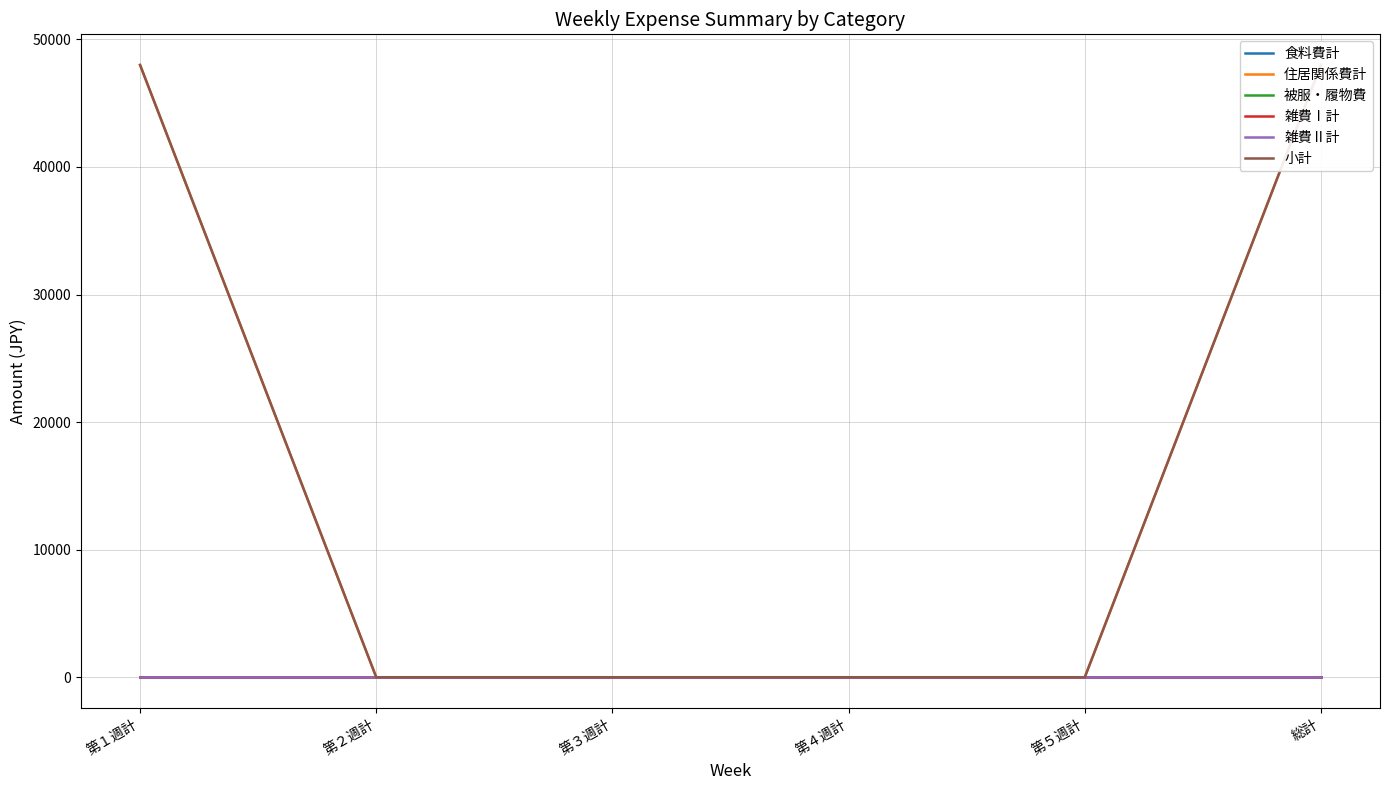

Which has a higher value, 第３週計 or 第１週計?

第３週計